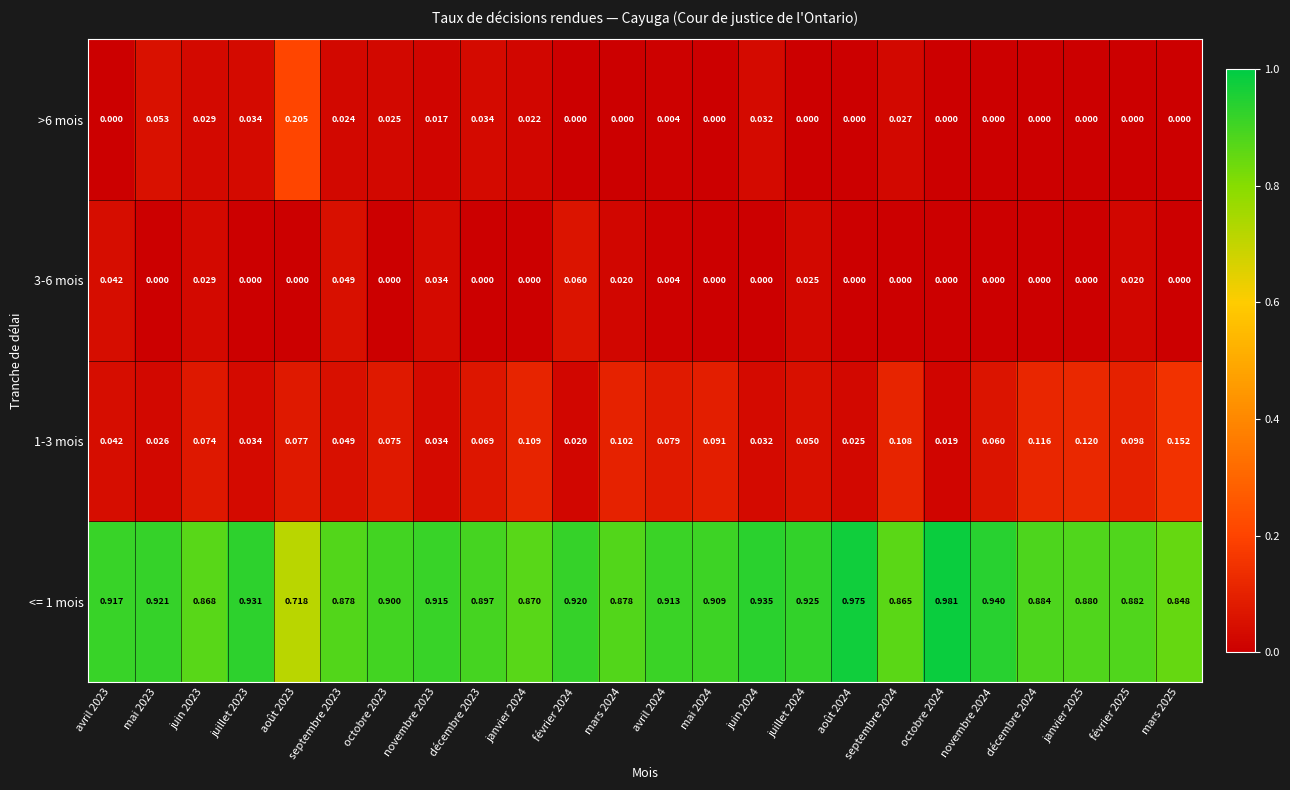

Reading left to right, extract all data points from this chart.

<= 1 mois: avril 2023=0.9	mai 2023=0.9	juin 2023=0.9	juillet 2023=0.9	août 2023=0.7	septembre 2023=0.9	octobre 2023=0.9	novembre 2023=0.9	décembre 2023=0.9	janvier 2024=0.9	février 2024=0.9	mars 2024=0.9	avril 2024=0.9	mai 2024=0.9	juin 2024=0.9	juillet 2024=0.9	août 2024=1.0	septembre 2024=0.9	octobre 2024=1.0	novembre 2024=0.9	décembre 2024=0.9	janvier 2025=0.9	février 2025=0.9	mars 2025=0.8
1-3 mois: avril 2023=0.0	mai 2023=0.0	juin 2023=0.1	juillet 2023=0.0	août 2023=0.1	septembre 2023=0.0	octobre 2023=0.1	novembre 2023=0.0	décembre 2023=0.1	janvier 2024=0.1	février 2024=0.0	mars 2024=0.1	avril 2024=0.1	mai 2024=0.1	juin 2024=0.0	juillet 2024=0.1	août 2024=0.0	septembre 2024=0.1	octobre 2024=0.0	novembre 2024=0.1	décembre 2024=0.1	janvier 2025=0.1	février 2025=0.1	mars 2025=0.2
3-6 mois: avril 2023=0.0	mai 2023=0.0	juin 2023=0.0	juillet 2023=0.0	août 2023=0.0	septembre 2023=0.0	octobre 2023=0.0	novembre 2023=0.0	décembre 2023=0.0	janvier 2024=0.0	février 2024=0.1	mars 2024=0.0	avril 2024=0.0	mai 2024=0.0	juin 2024=0.0	juillet 2024=0.0	août 2024=0.0	septembre 2024=0.0	octobre 2024=0.0	novembre 2024=0.0	décembre 2024=0.0	janvier 2025=0.0	février 2025=0.0	mars 2025=0.0
>6 mois: avril 2023=0.0	mai 2023=0.1	juin 2023=0.0	juillet 2023=0.0	août 2023=0.2	septembre 2023=0.0	octobre 2023=0.0	novembre 2023=0.0	décembre 2023=0.0	janvier 2024=0.0	février 2024=0.0	mars 2024=0.0	avril 2024=0.0	mai 2024=0.0	juin 2024=0.0	juillet 2024=0.0	août 2024=0.0	septembre 2024=0.0	octobre 2024=0.0	novembre 2024=0.0	décembre 2024=0.0	janvier 2025=0.0	février 2025=0.0	mars 2025=0.0